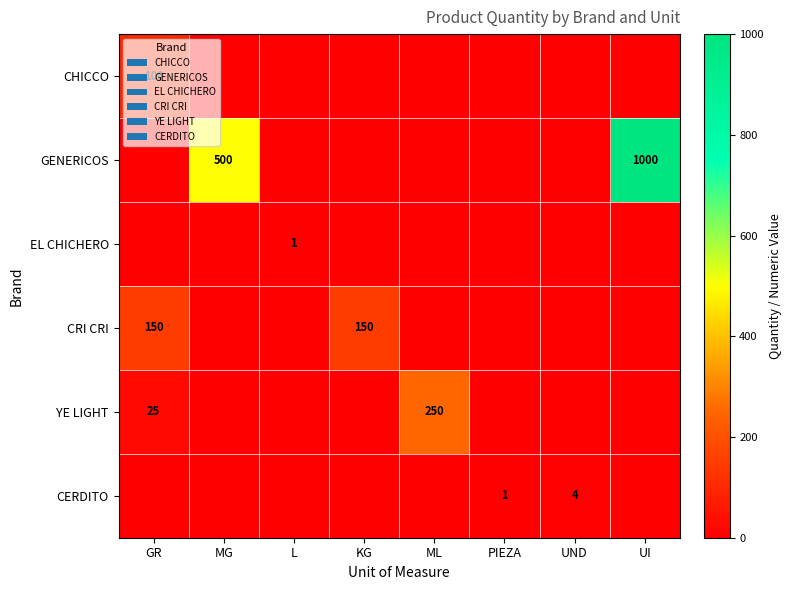

Is it true that YE LIGHT equals 15 at GR?

False